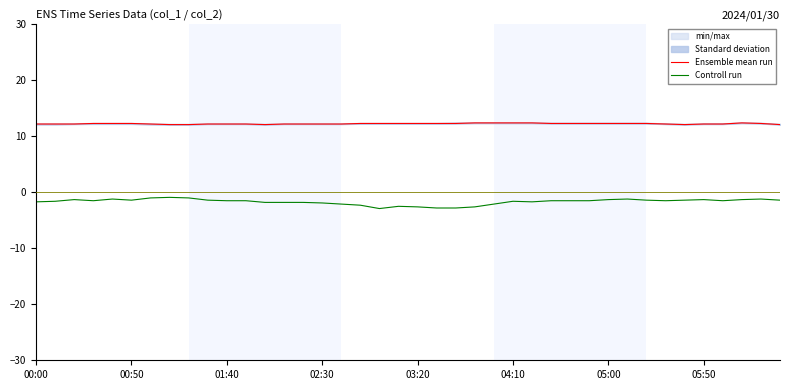

Which series has the largest total across all categories?

Ensemble mean run